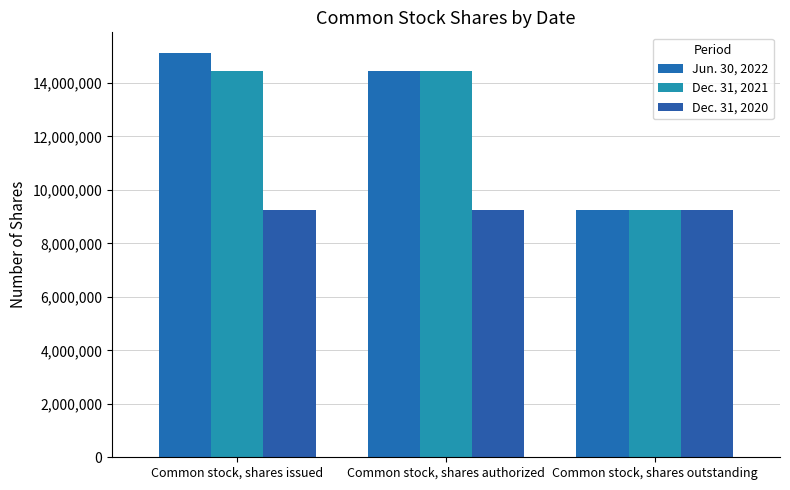

What is the smallest value displayed?

9231737